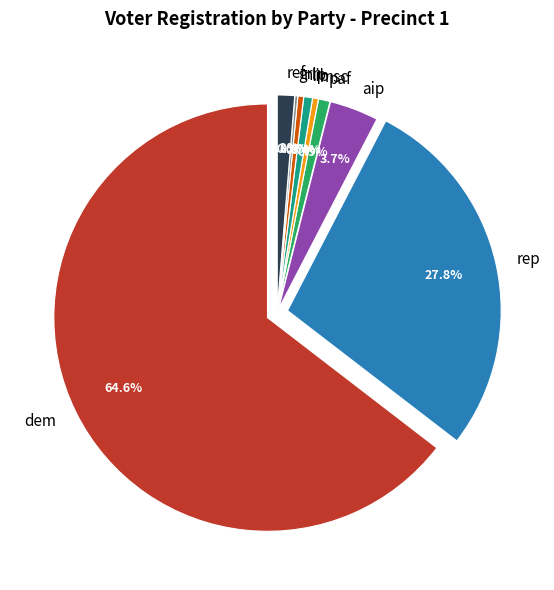

Which category has the smallest portion of the pie?

grn